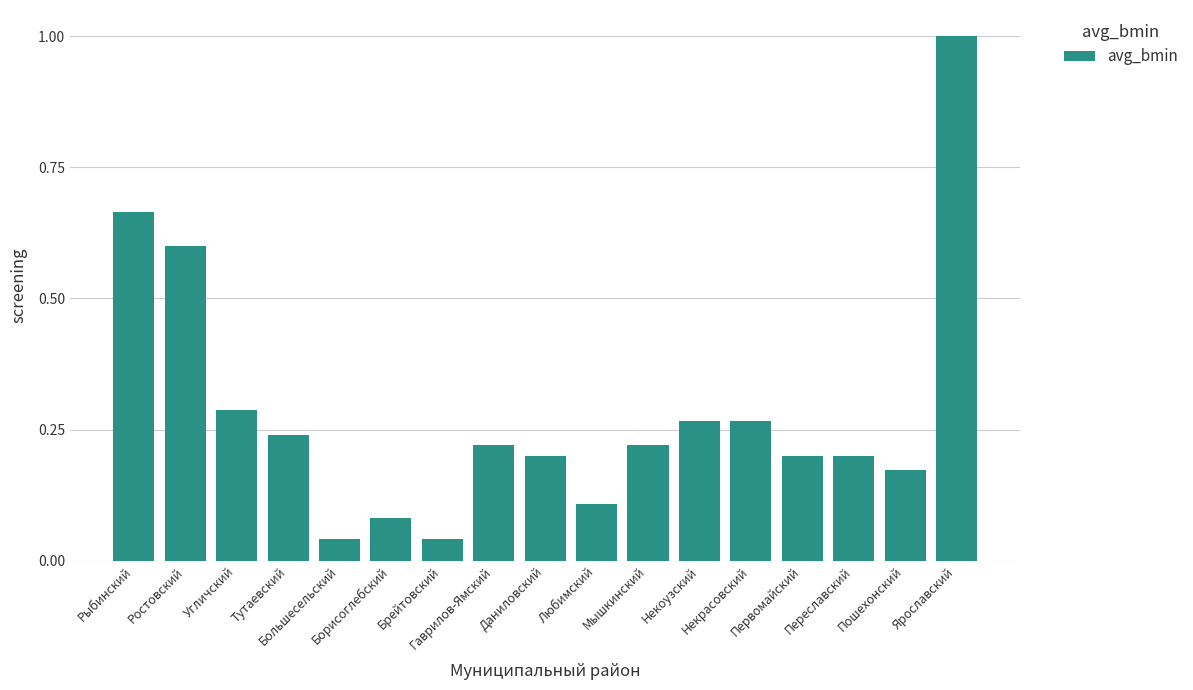

What is the difference between the maximum and minimum values?

1.0